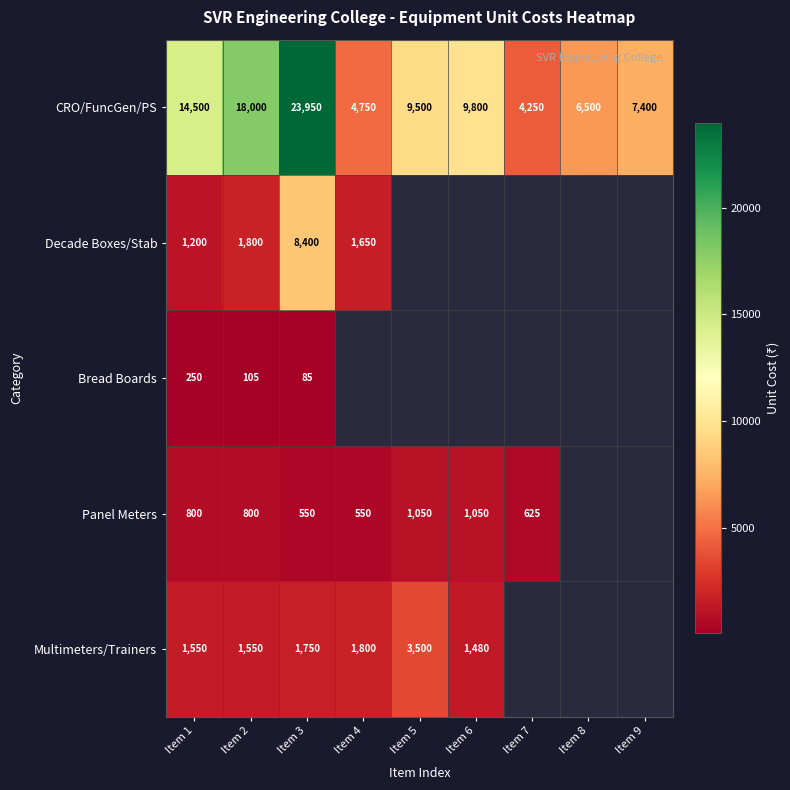

Count the number of categories in the chart.

9